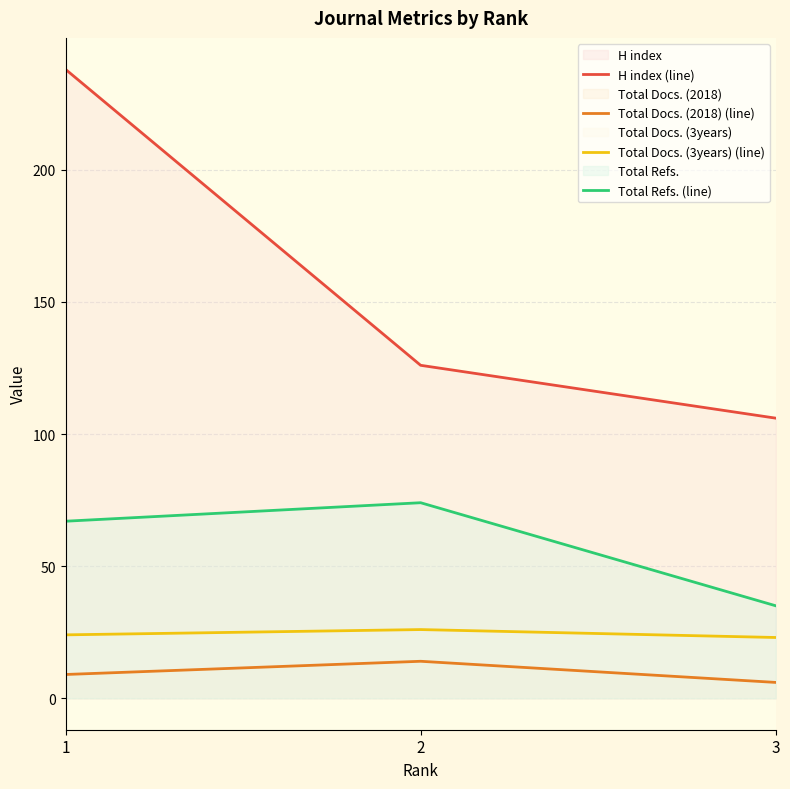

Which has a higher value, 2 or 1?

1